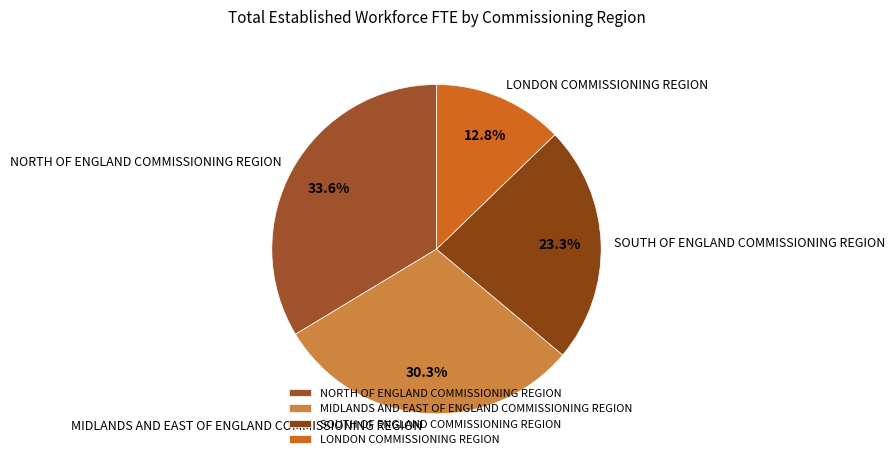

To the nearest percent, what portion does NORTH OF ENGLAND COMMISSIONING REGION represent?

34%